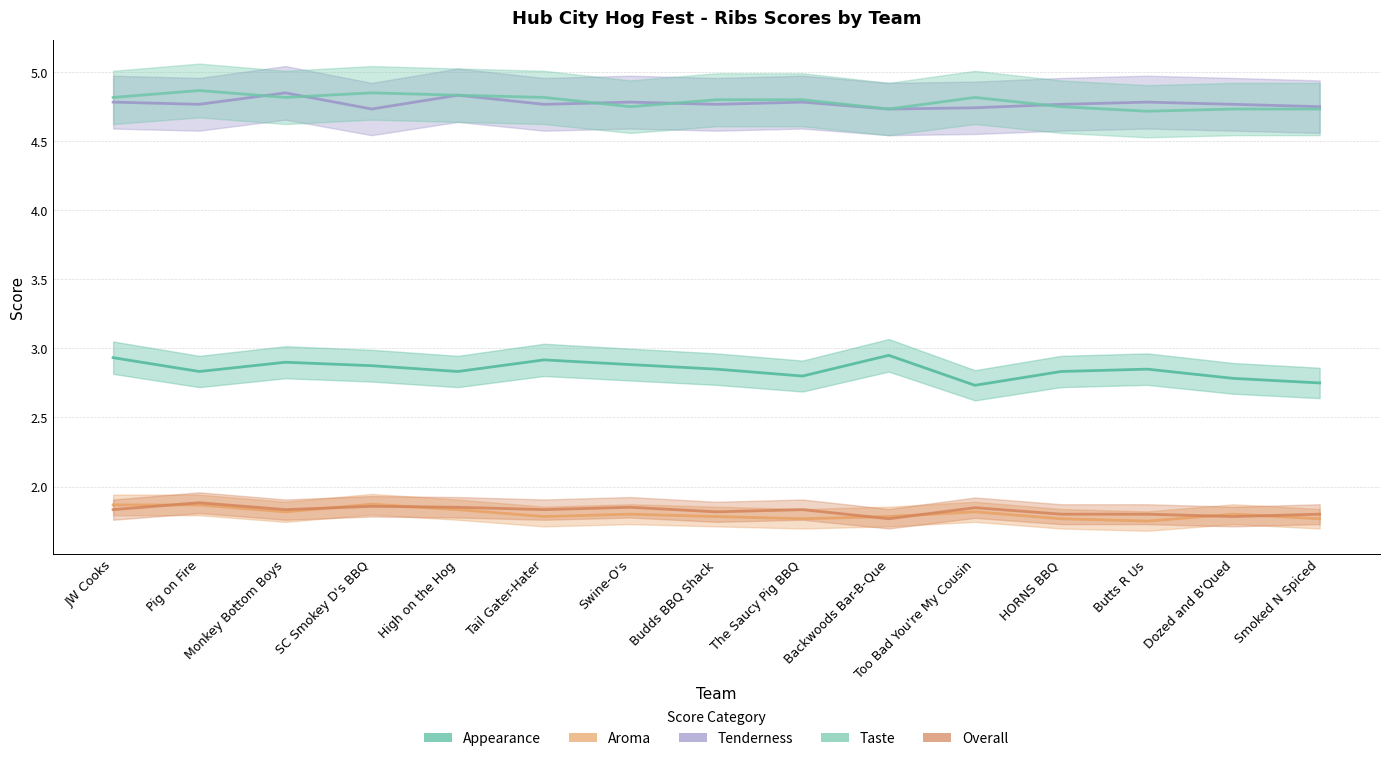

How many categories are shown in the chart?

15